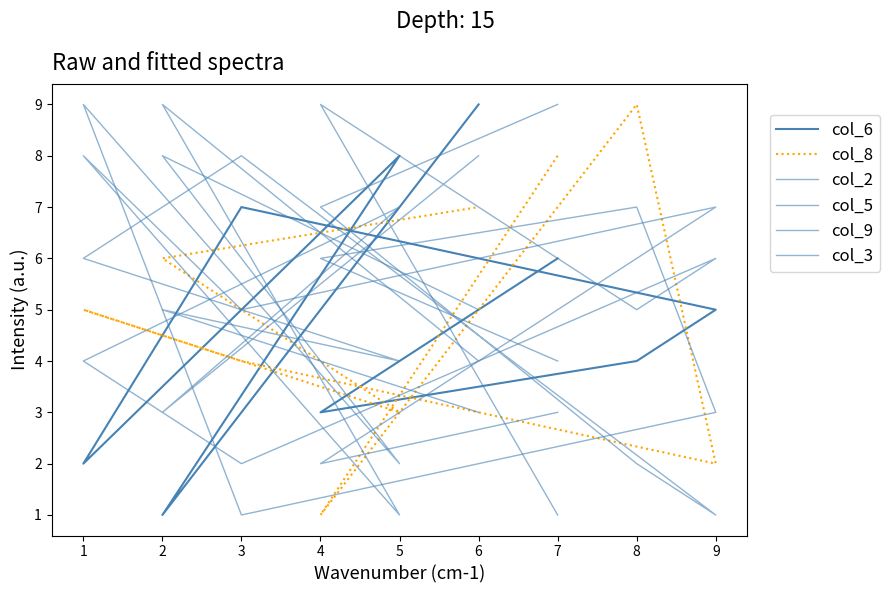

Which series has the largest total across all categories?

col_6